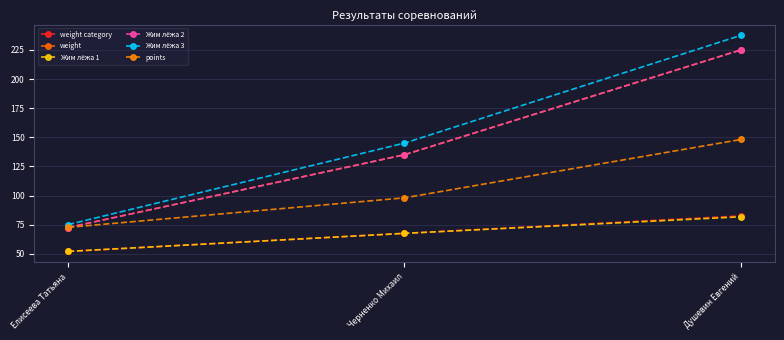

What is the highest value of the Жим лёжа 3 series?

237.5